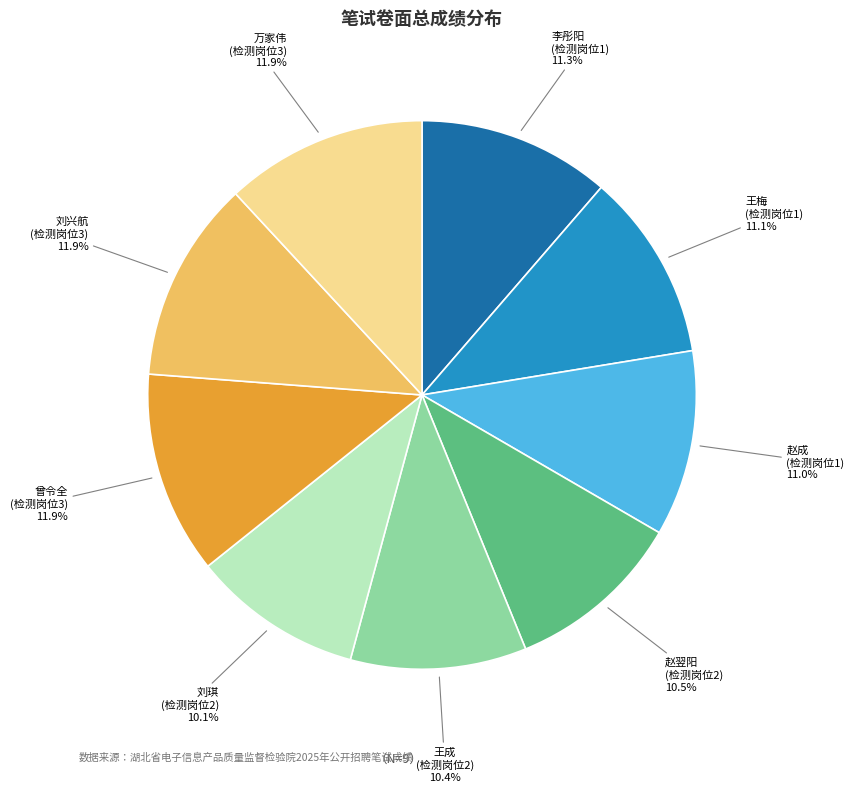

Does 赵翌阳 (检测岗位2) account for over 50% of the chart?

No